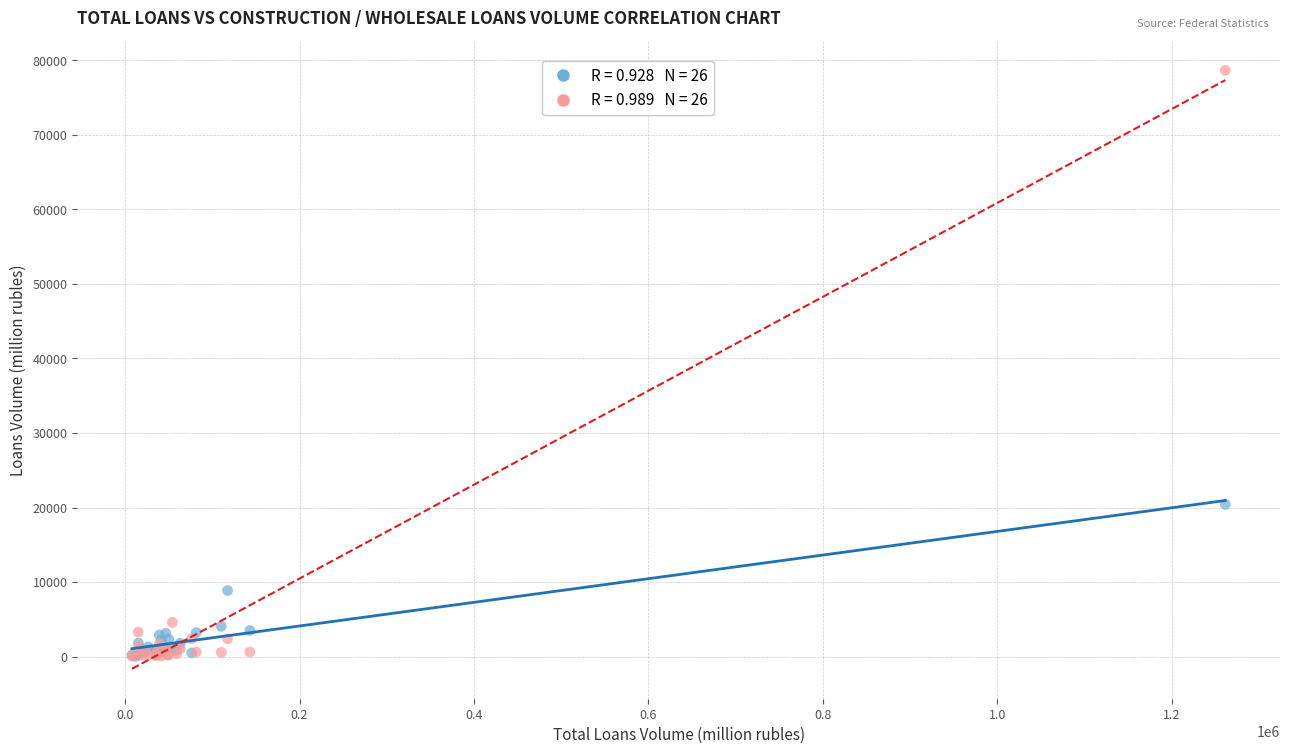

Across all series, what Y value is closest to 39334?

20420